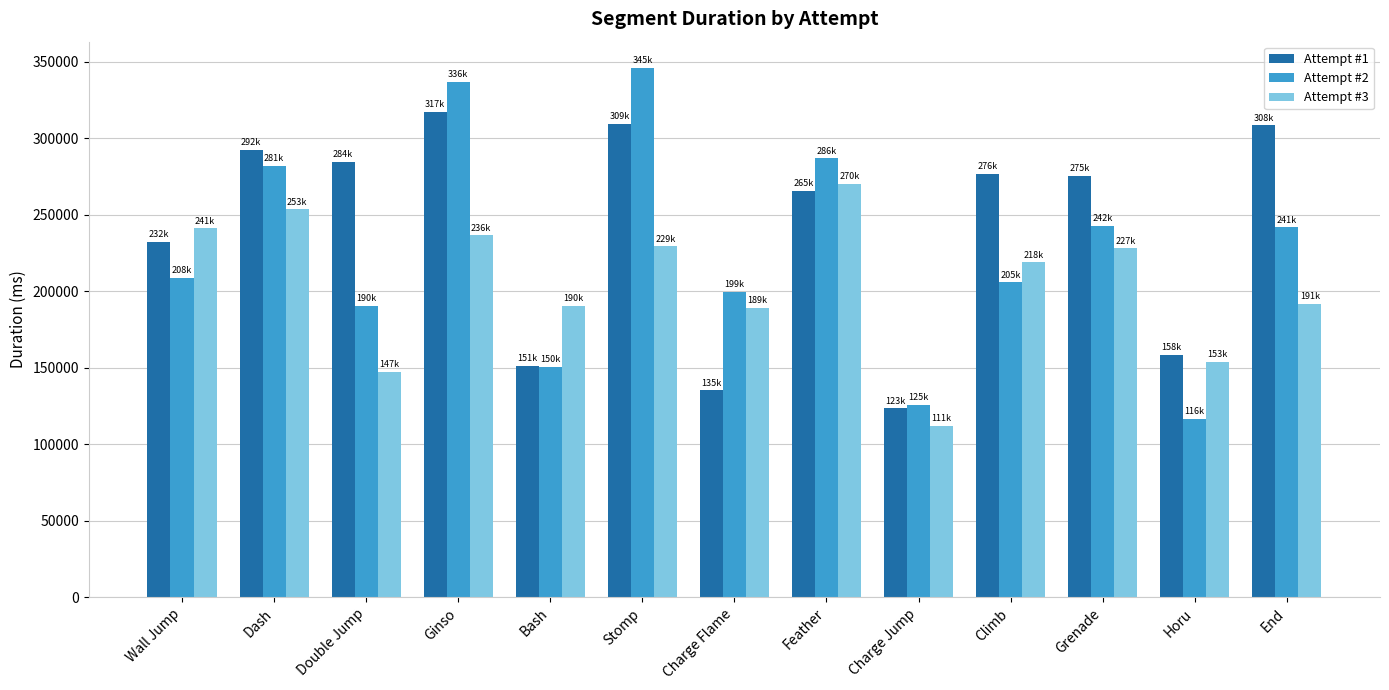

Read the Attempt #3 value at Horu, to the nearest 100.

153900